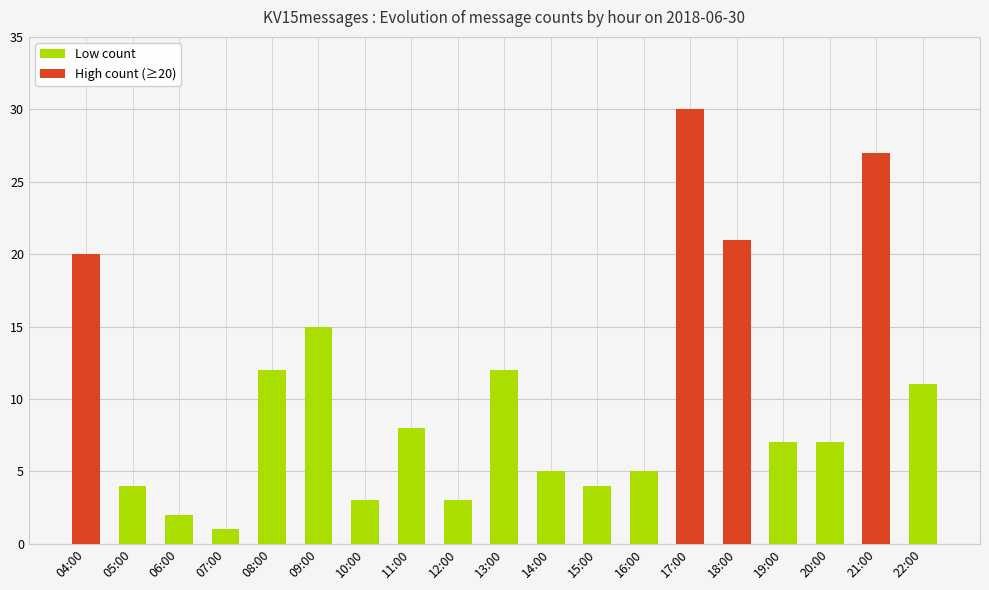

At which label does the data first exceed 7?

04:00